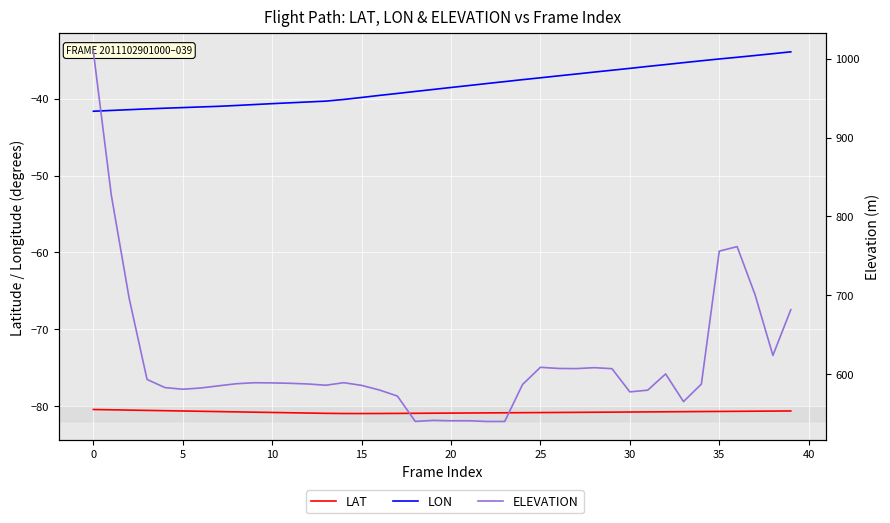

What is the difference between the LAT values at 0 and 31?

0.3